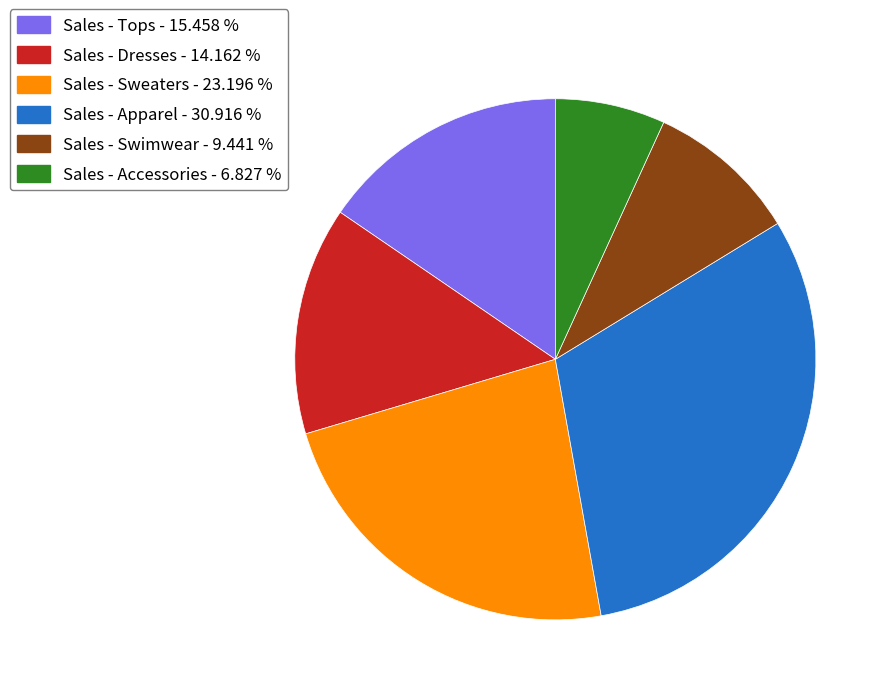

Combined, do Sales - Sweaters - 23.196 % and Sales - Dresses - 14.162 % account for over 50%?

No